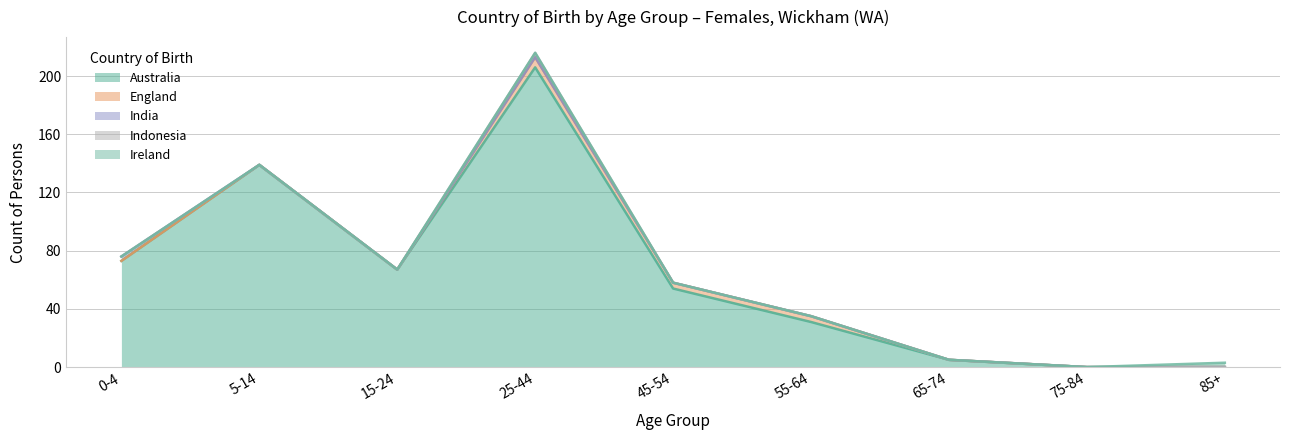

The value of India at 65-74 is 0. True or false?

True